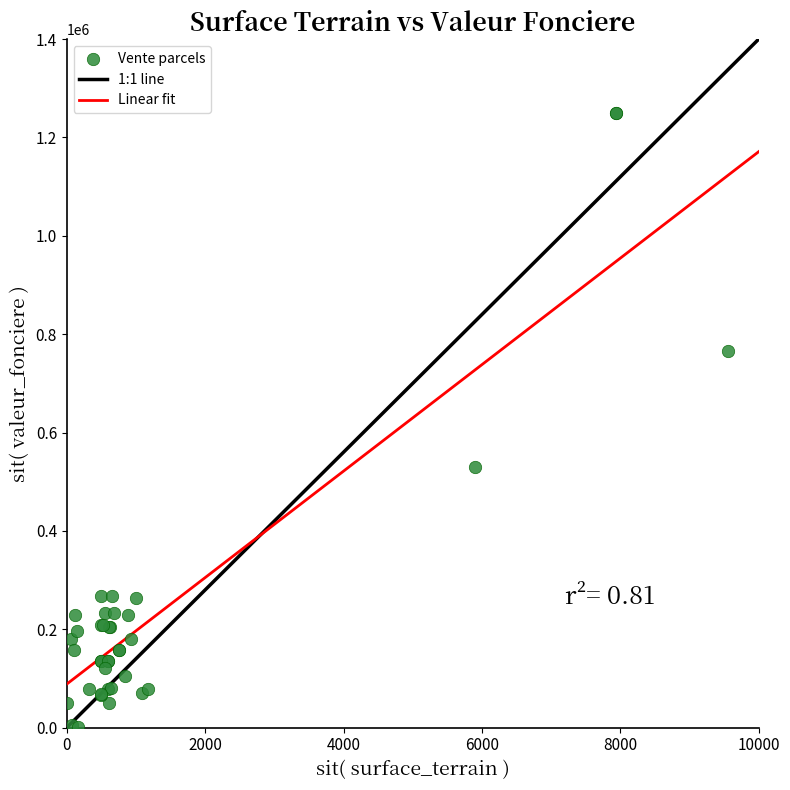

What Y value in the scatter plot is closest to 625456?

530000